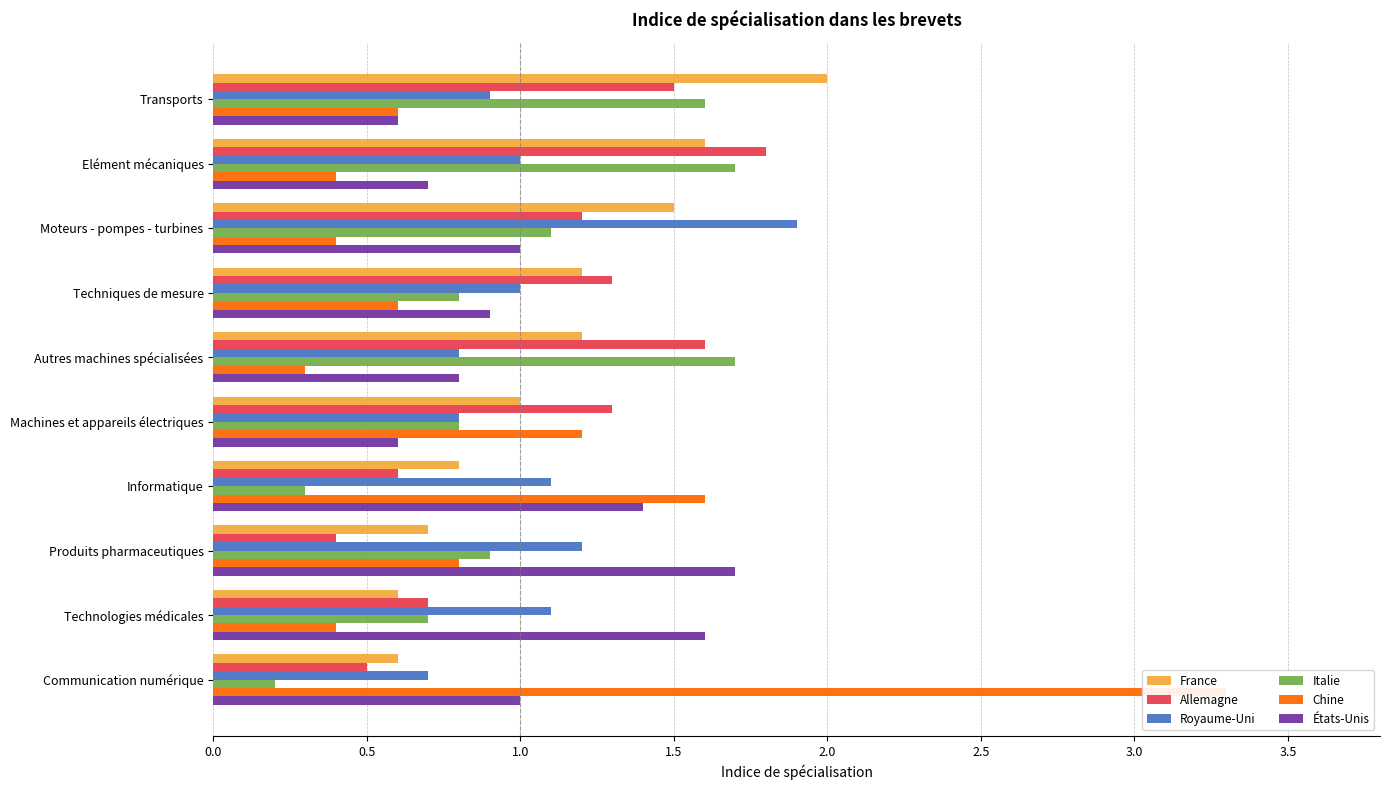

What is the difference between the France values at Transports and Autres machines spécialisées?

0.8